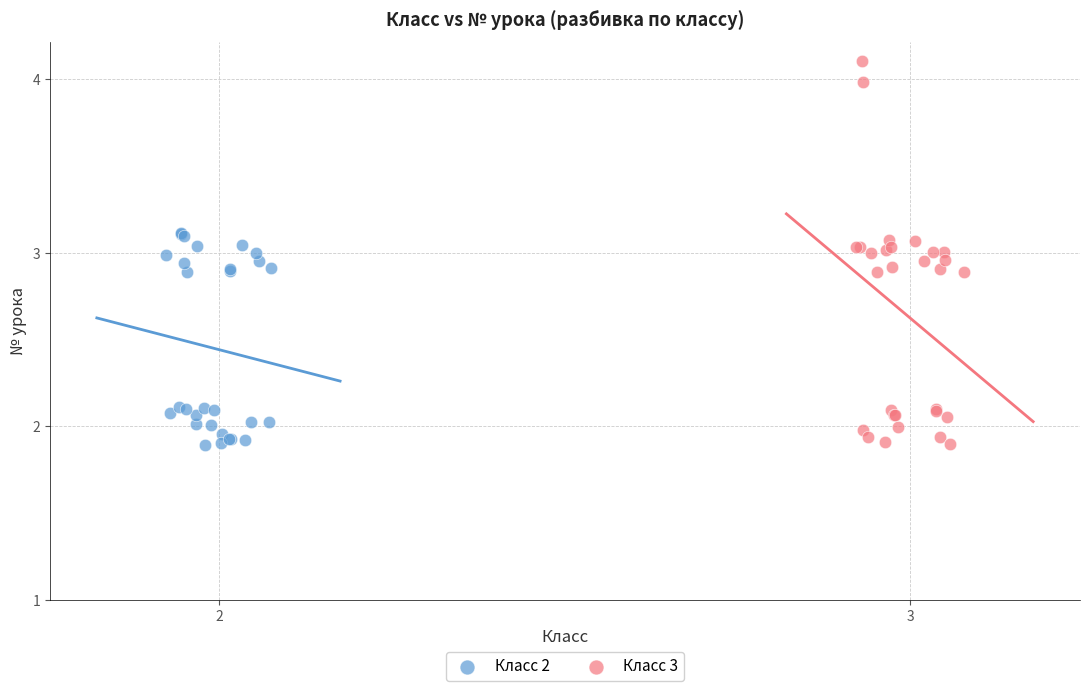

Which series reaches the maximum Y coordinate?

Класс 3